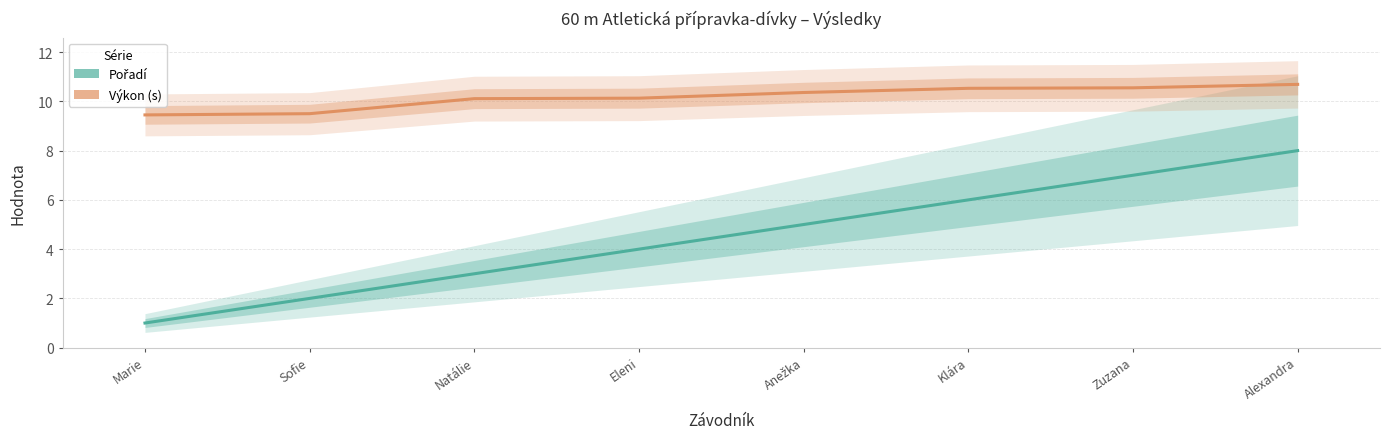

Count the number of data series in this chart.

2